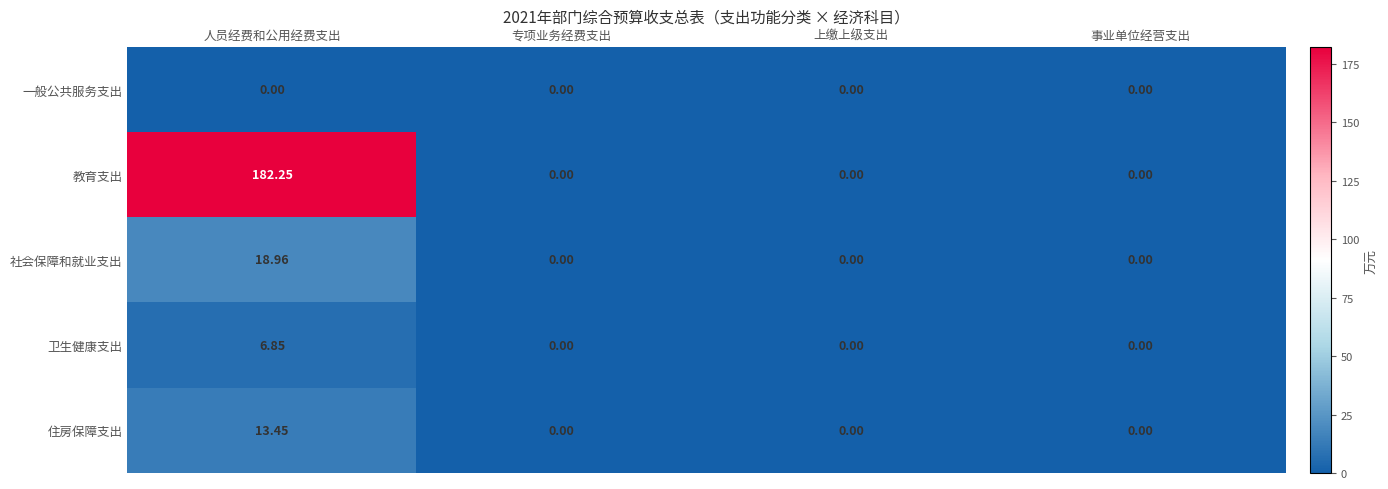

Rank the series by their maximum value, from lowest to highest.

一般公共服务支出, 卫生健康支出, 住房保障支出, 社会保障和就业支出, 教育支出